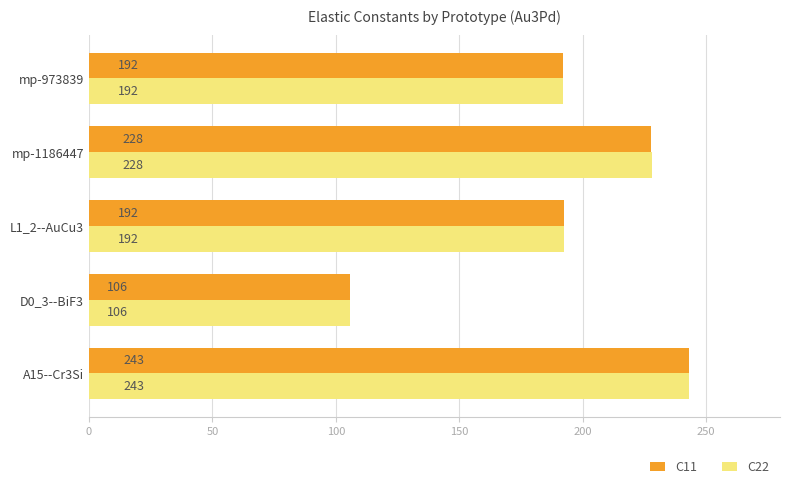

Is the value of C11 at L1_2--AuCu3 greater than the value of C22 at A15--Cr3Si?

No